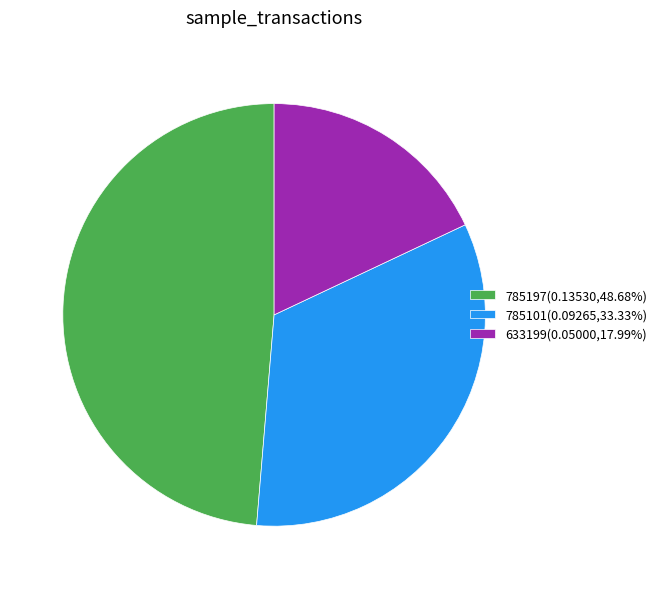

True or false: 785197 accounts for 56% of the total.

False